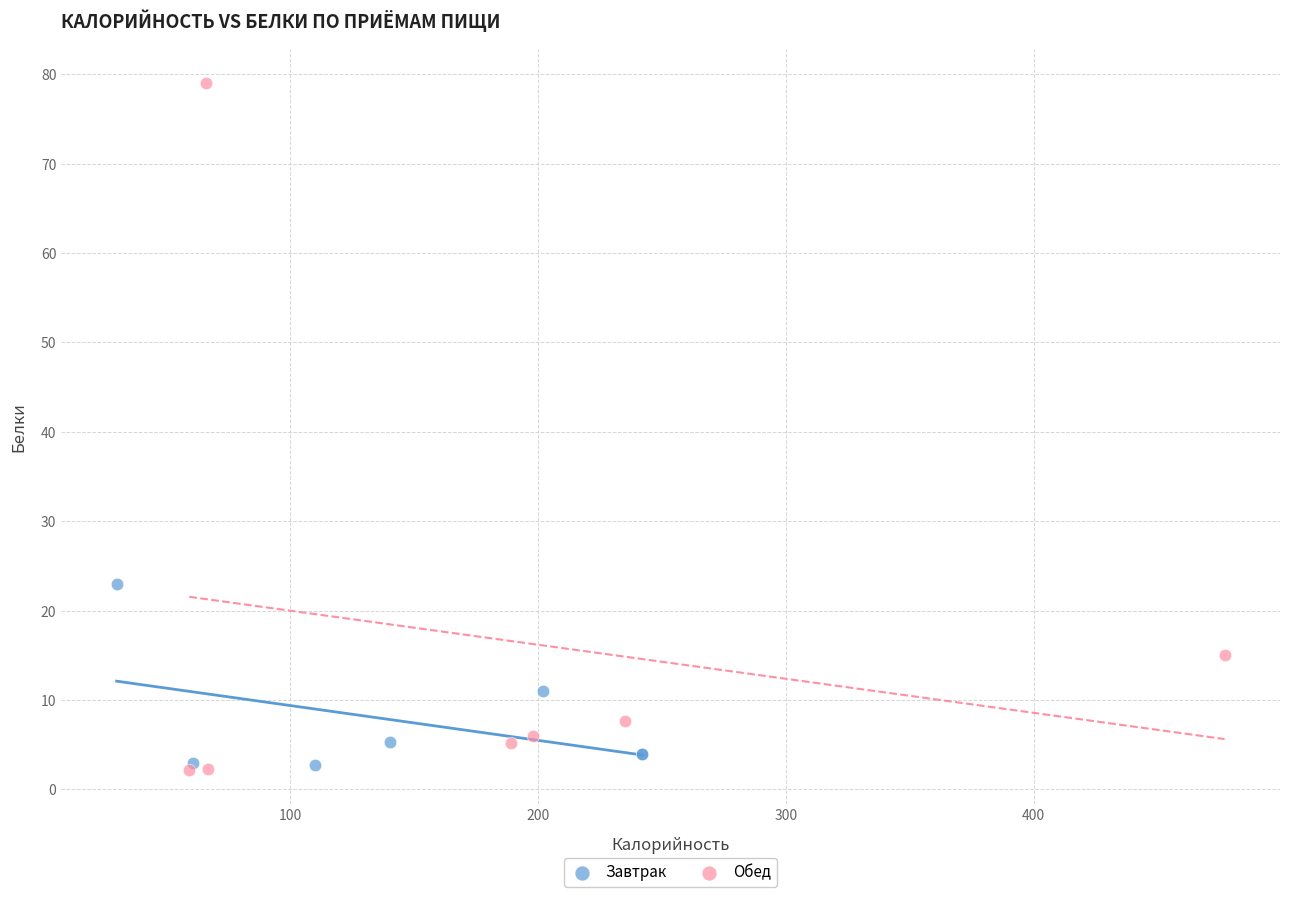

Which series contains the highest Y value?

Обед